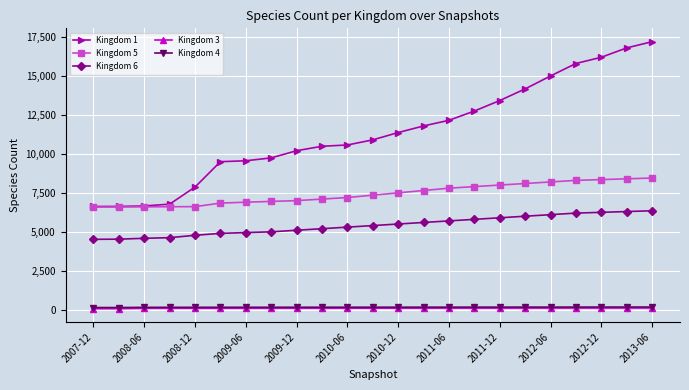

True or false: Kingdom 1 and Kingdom 6 intersect in this chart.

False